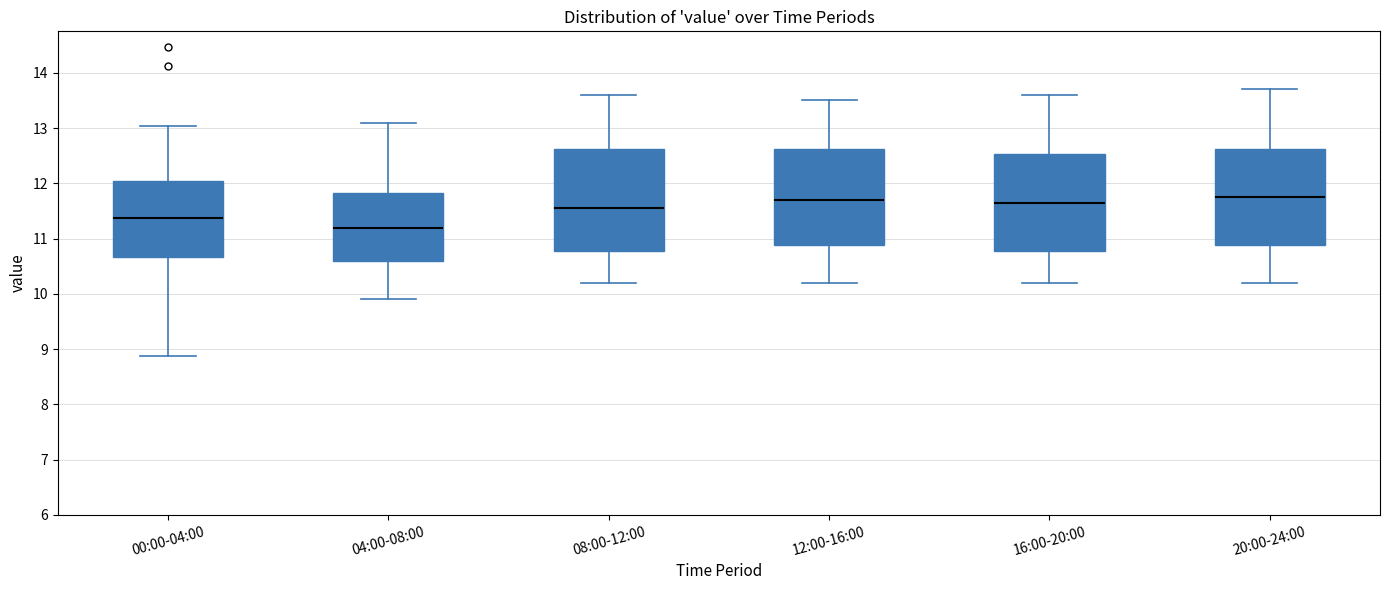

Reading left to right, transcribe this box plot: for each box, give where its median line is, the range the box spans, and where its two whiskers end, as read against the y-axis. The values are not printed on the chart, so give them approximately, as read against the axis.

00:00-04:00: median 11.4, box 10.7 to 12.0, whiskers 8.9 to 13.0
04:00-08:00: median 11.2, box 10.6 to 11.8, whiskers 9.9 to 13.1
08:00-12:00: median 11.6, box 10.8 to 12.6, whiskers 10.2 to 13.6
12:00-16:00: median 11.7, box 10.9 to 12.6, whiskers 10.2 to 13.5
16:00-20:00: median 11.7, box 10.8 to 12.5, whiskers 10.2 to 13.6
20:00-24:00: median 11.8, box 10.9 to 12.6, whiskers 10.2 to 13.7